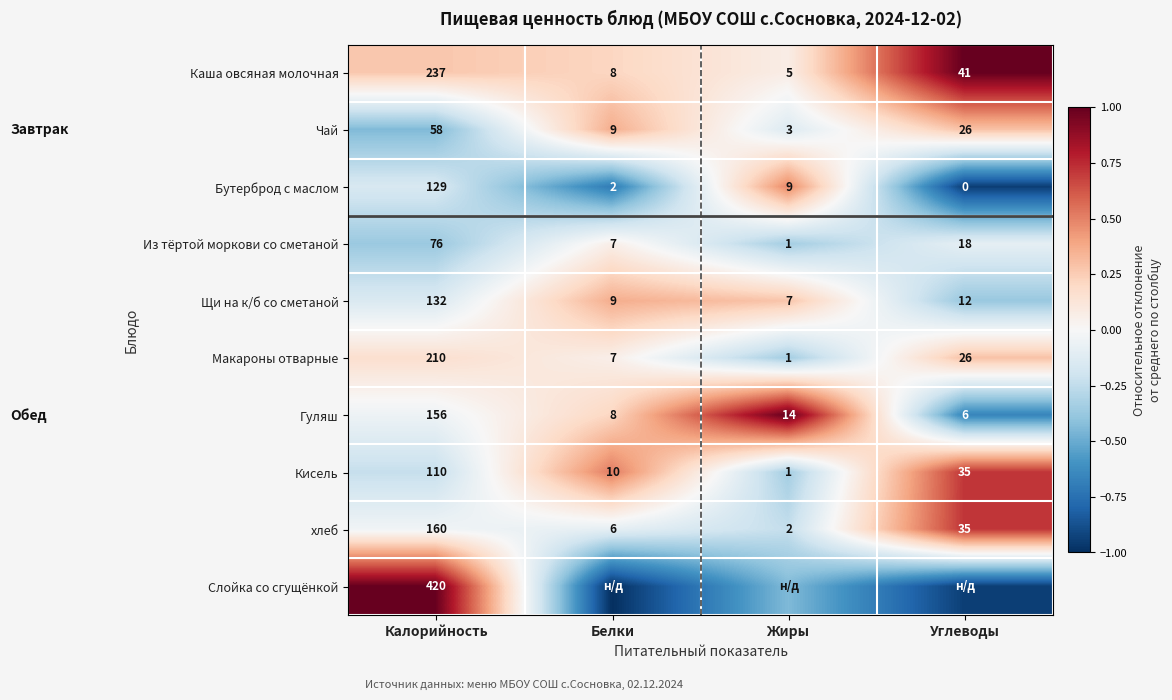

At Калорийность, list the series in order from largest to smallest.

Слойка со сгущёнкой, Каша овсяная молочная, Макароны отварные, хлеб, Гуляш, Щи на к/б со сметаной, Бутерброд с маслом, Кисель, Из тёртой моркови со сметаной, Чай